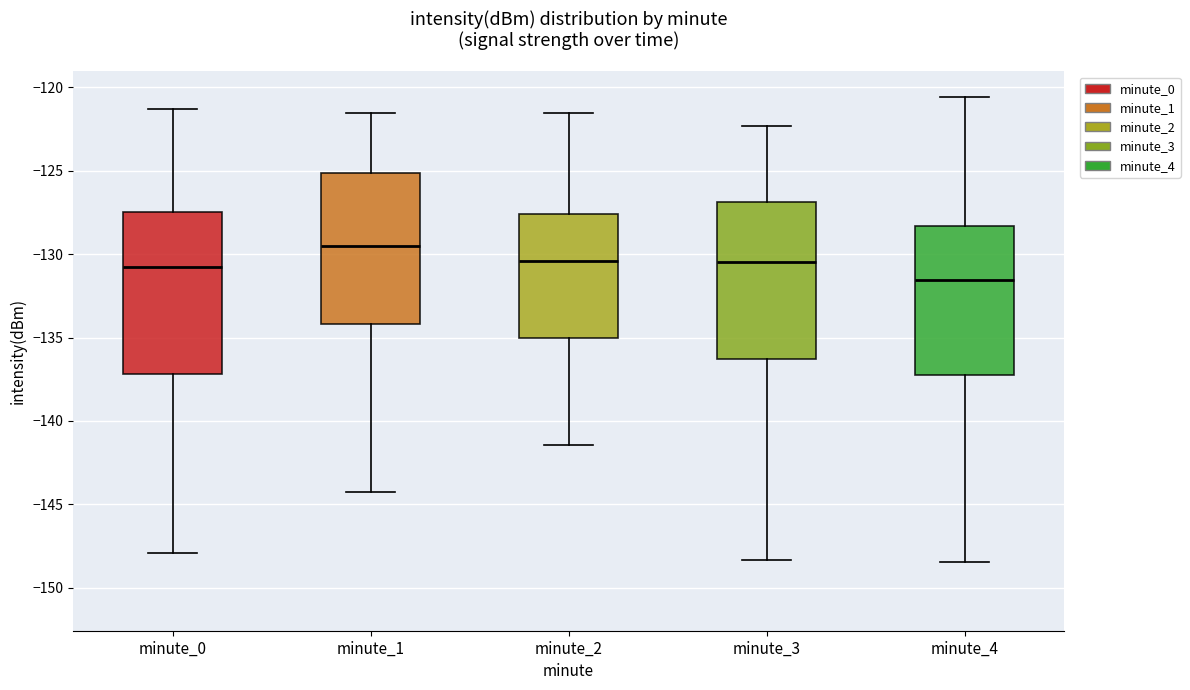

Reading left to right, read every box against the y-axis: the position of its median line, the range the box covers, and the ends of its whiskers. The values are not printed on the chart, so give them approximately, as read against the axis.

minute_0: median -131.0, box -137.0 to -127.5, whiskers -148.0 to -121.5
minute_1: median -129.5, box -134.0 to -125.0, whiskers -144.0 to -121.5
minute_2: median -130.5, box -135.0 to -127.5, whiskers -141.5 to -121.5
minute_3: median -130.5, box -136.5 to -127.0, whiskers -148.5 to -122.5
minute_4: median -131.5, box -137.5 to -128.5, whiskers -148.5 to -120.5